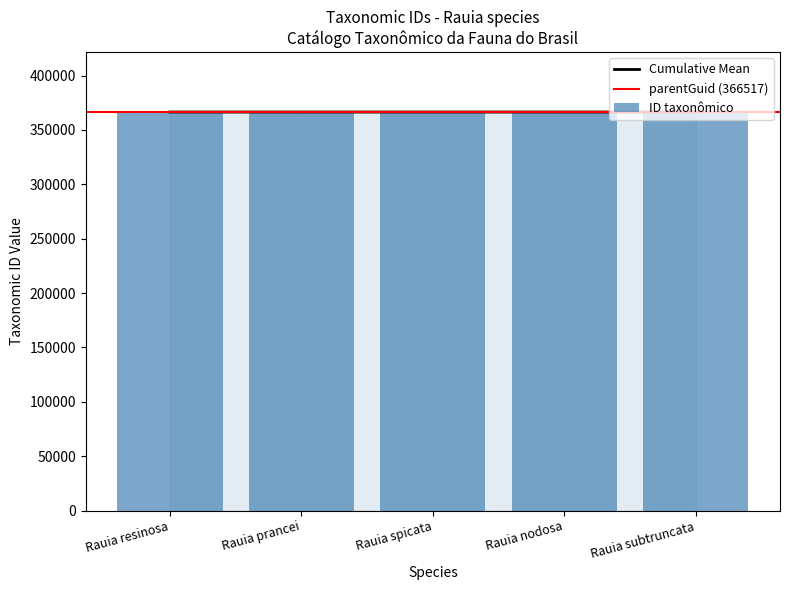

Reading left to right, what are all the values shown in this chart?

366530	366523	366533	366520	366536